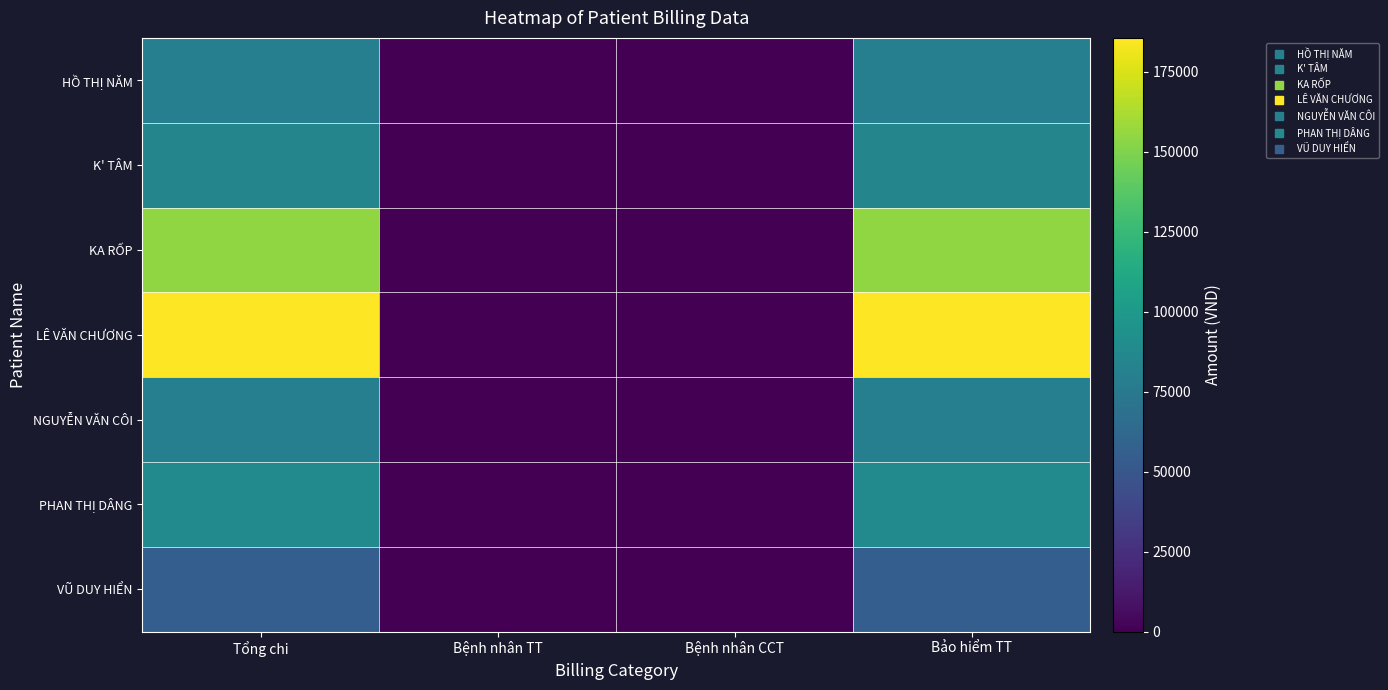

What is the total value across all series at Bảo hiểm TT?

729124.8